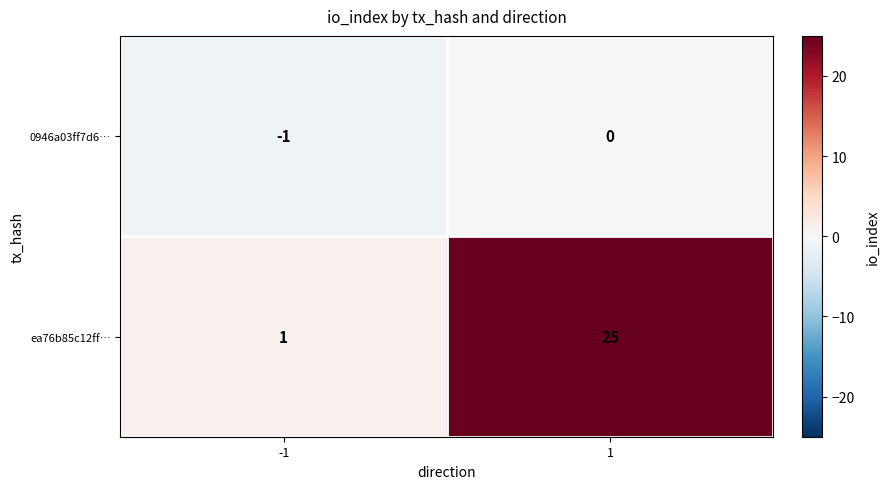

Reading left to right, what are all the values shown in this chart?

0946a03ff7d6…: -1	0
ea76b85c12ff…: 1	25